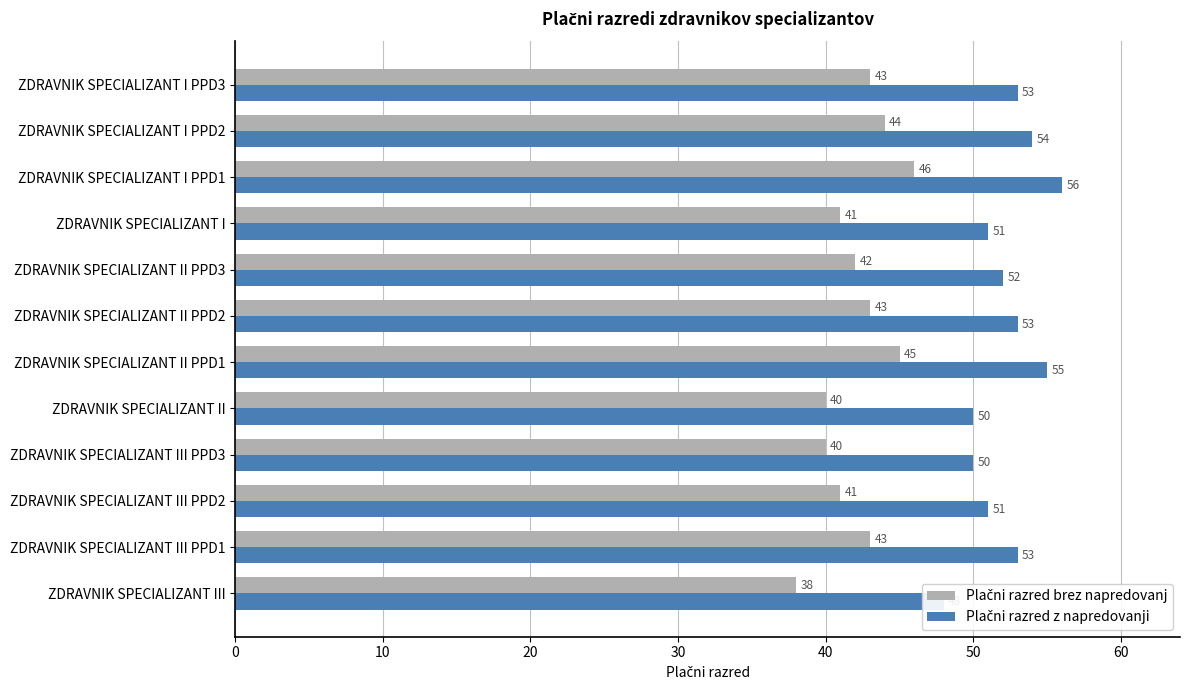

Between ZDRAVNIK SPECIALIZANT II and ZDRAVNIK SPECIALIZANT III, which is larger?

ZDRAVNIK SPECIALIZANT II